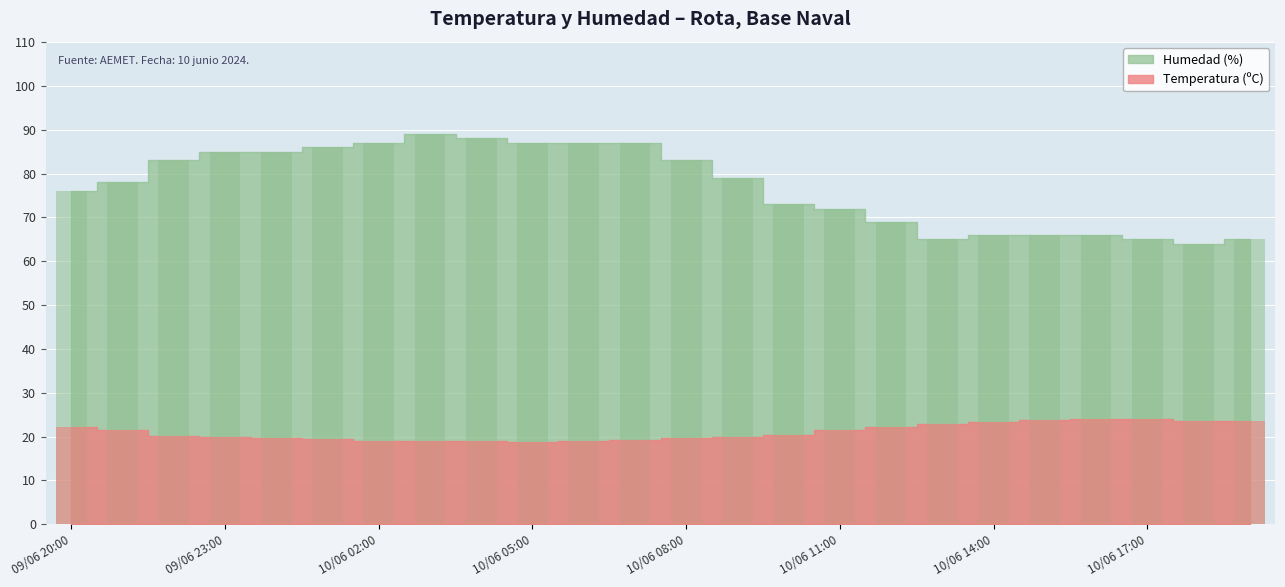

List the series in order of their peak value, lowest first.

Temperatura (ºC), Humedad (%)